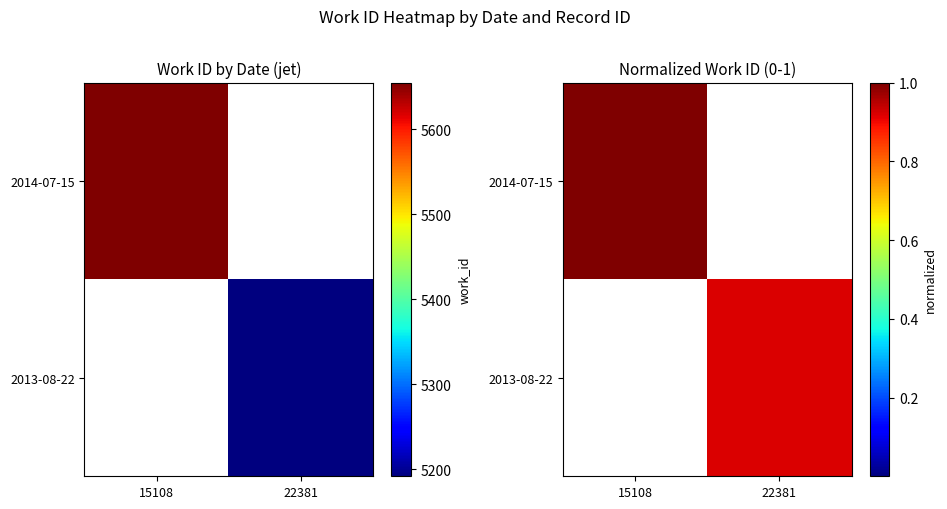

At which label does 2013-08-22 first exceed 0?

22381